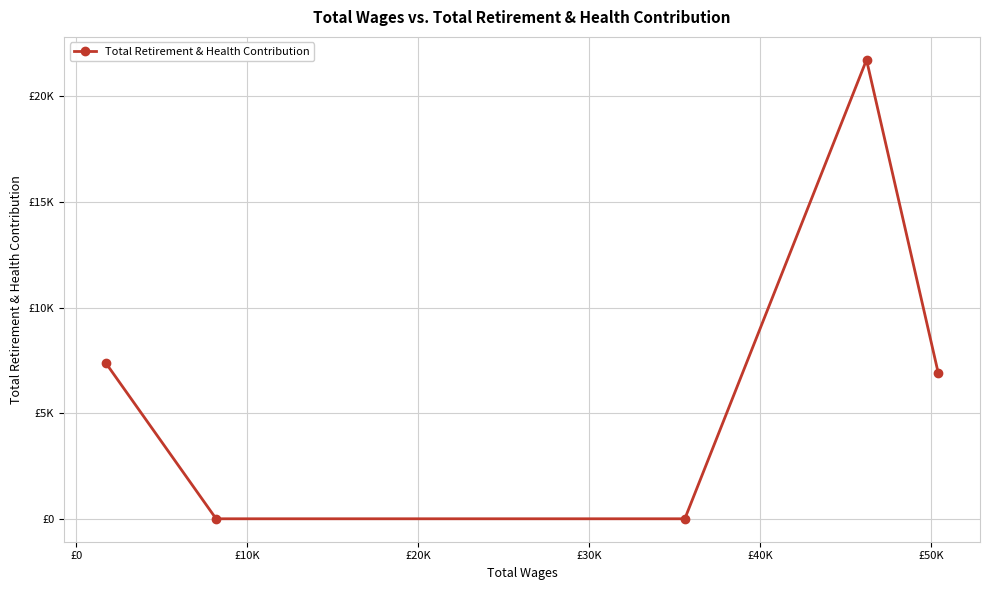

Count the number of values greater than 6877.

2